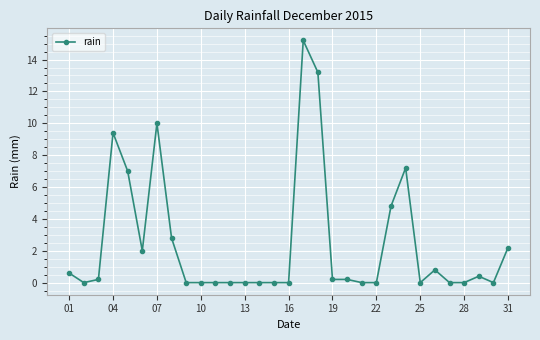

What is the value of the 18th point from the left?

13.2